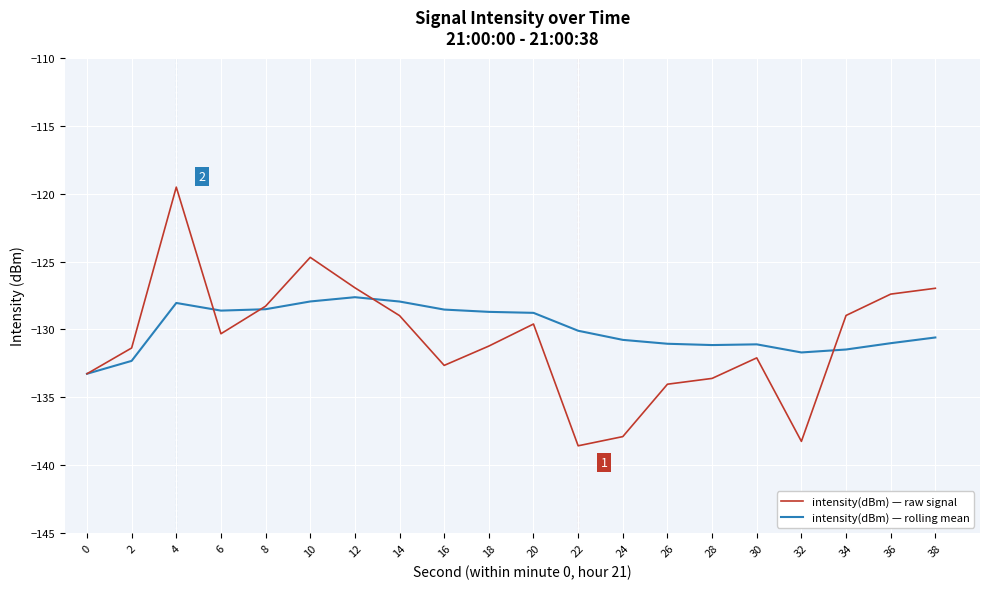

True or false: intensity(dBm) — raw signal has a value of -138.6 at 22.

True